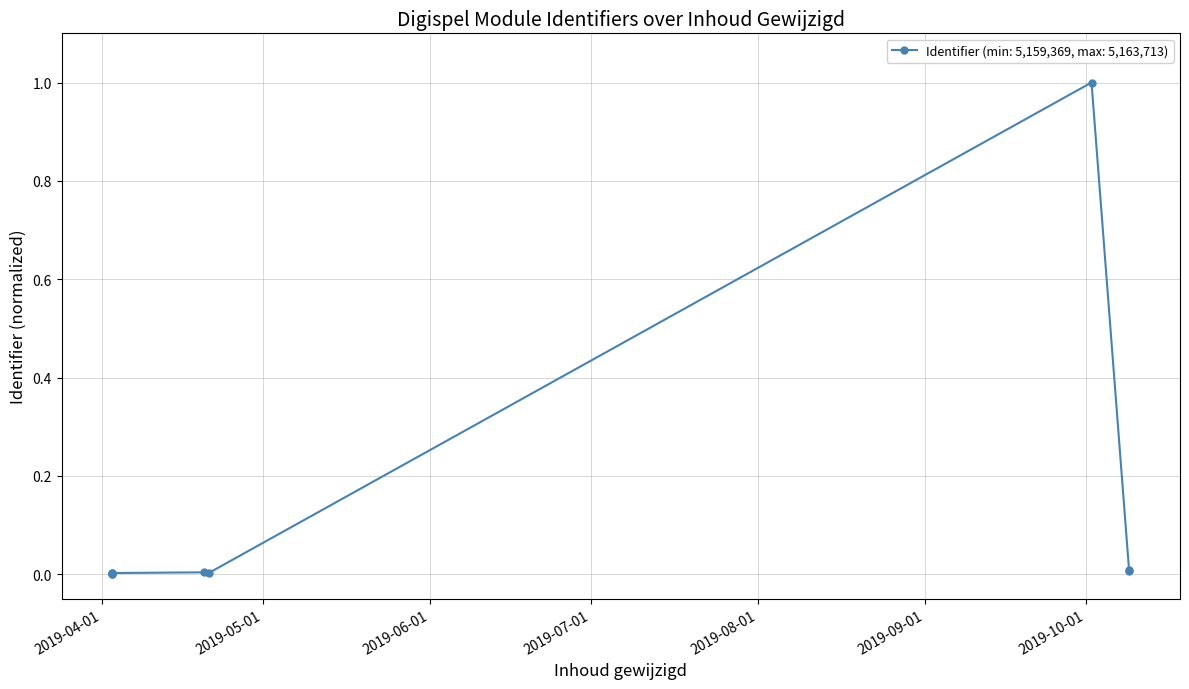

Which has a higher value, 2019-04-03 or 2019-04-03?

2019-04-03